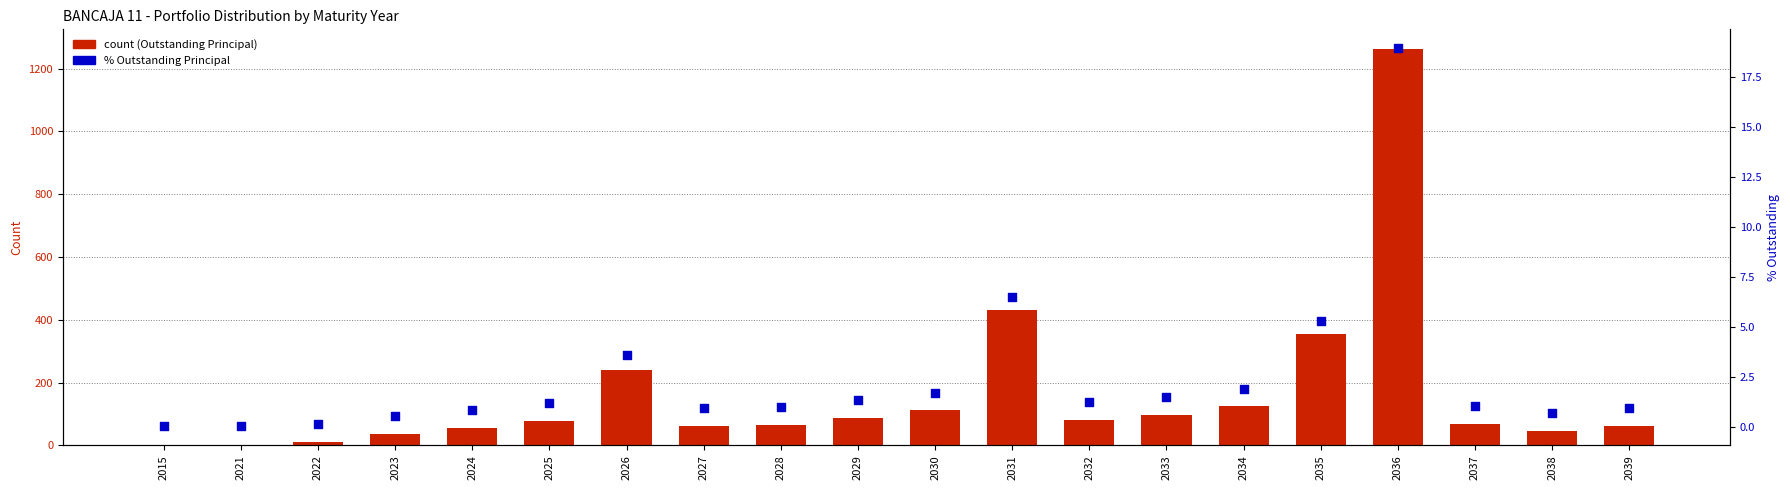

Which series has the largest total across all categories?

count (Outstanding Principal)